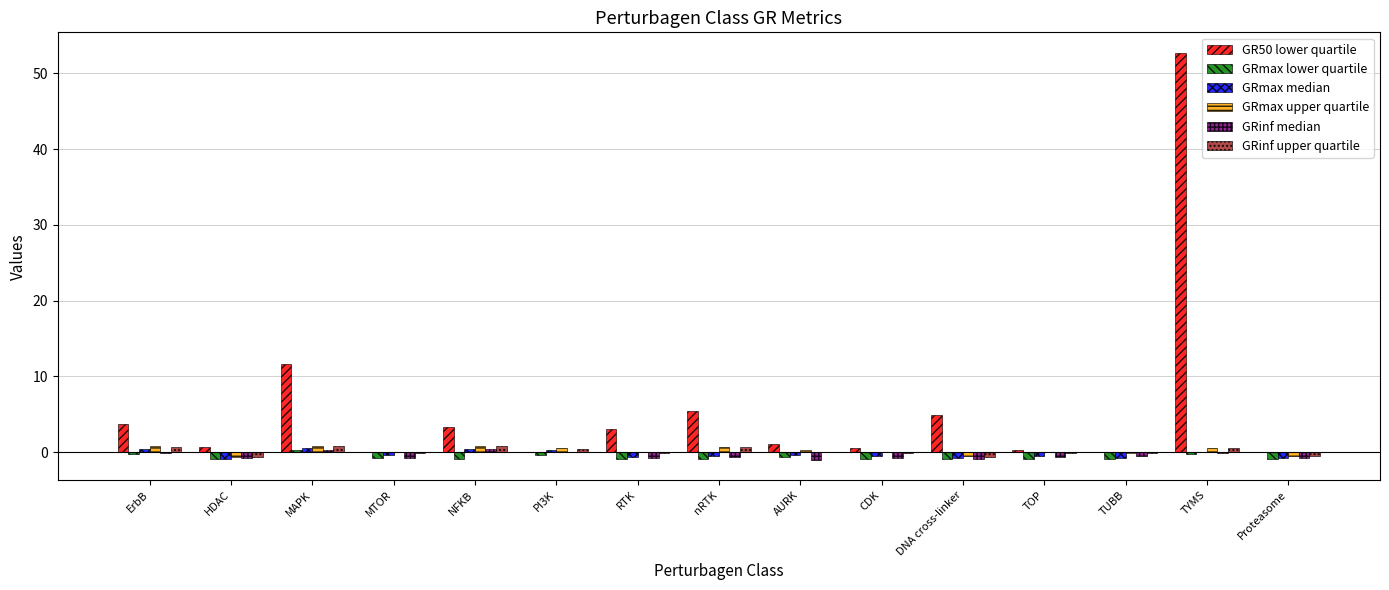

How many data points does each series have?

15